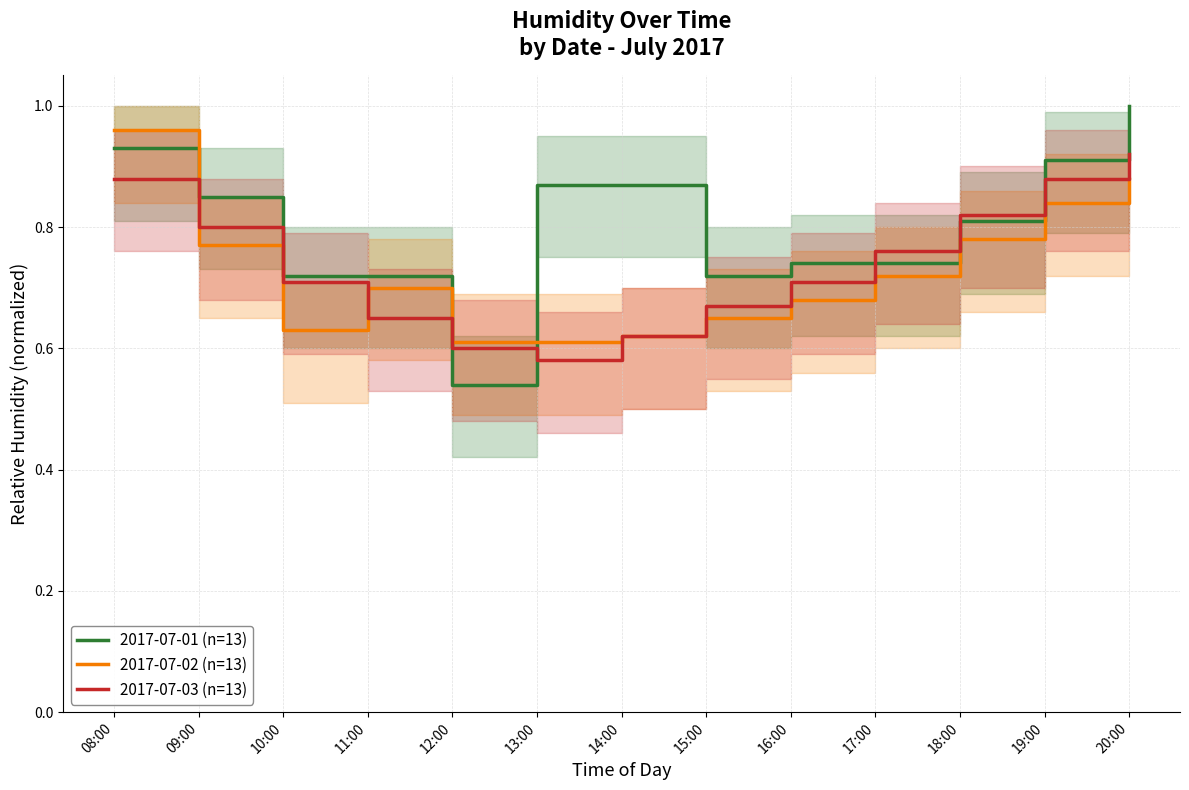

Count the 2017-07-02 (n=13) values in the range 0 to 1.

13